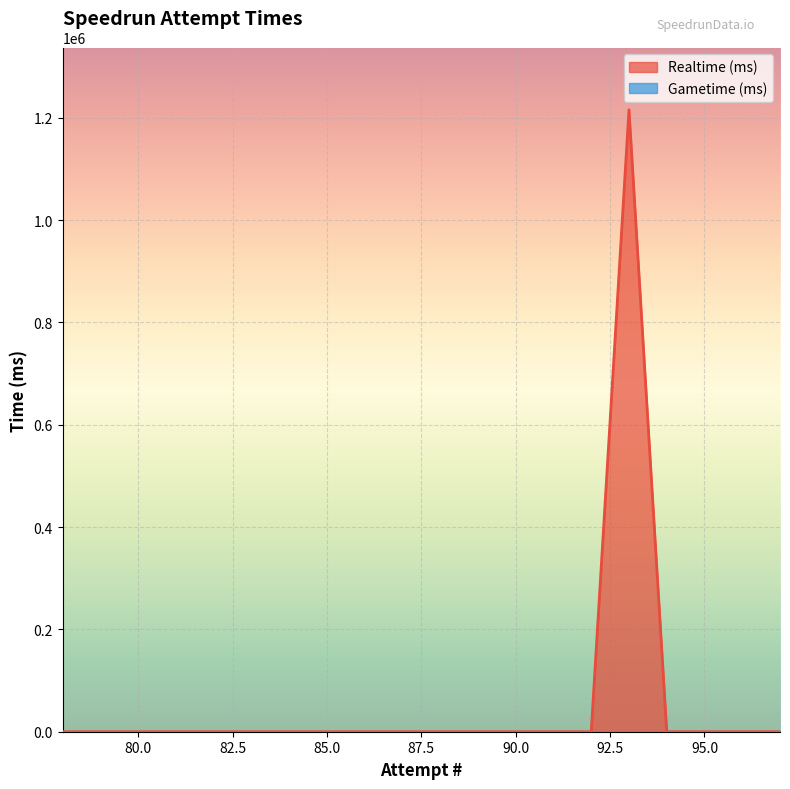

What is the greatest value displayed?

1215659